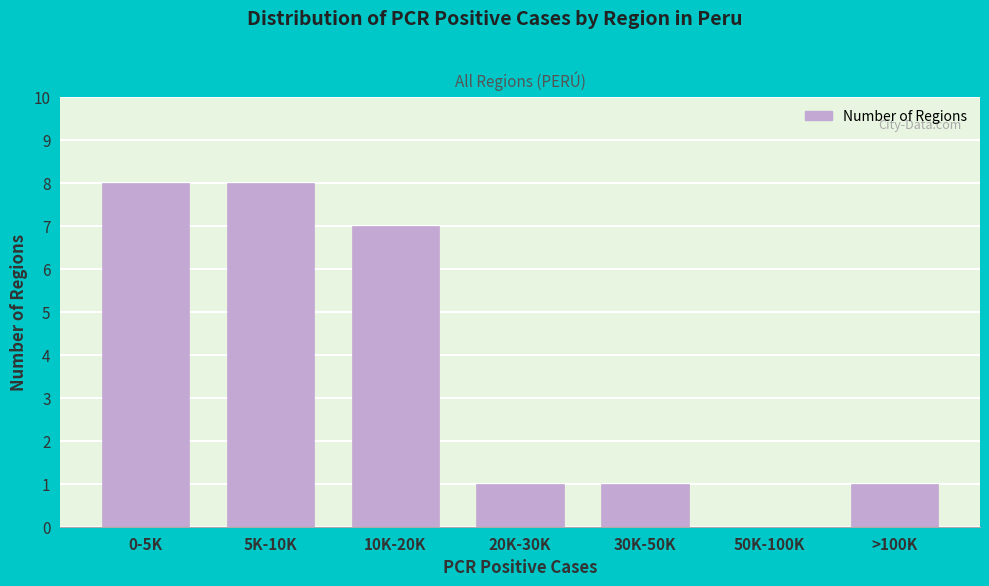

Reading left to right, extract all data points from this chart.

0-5K=8	5K-10K=8	10K-20K=7	20K-30K=1	30K-50K=1	50K-100K=0	>100K=1